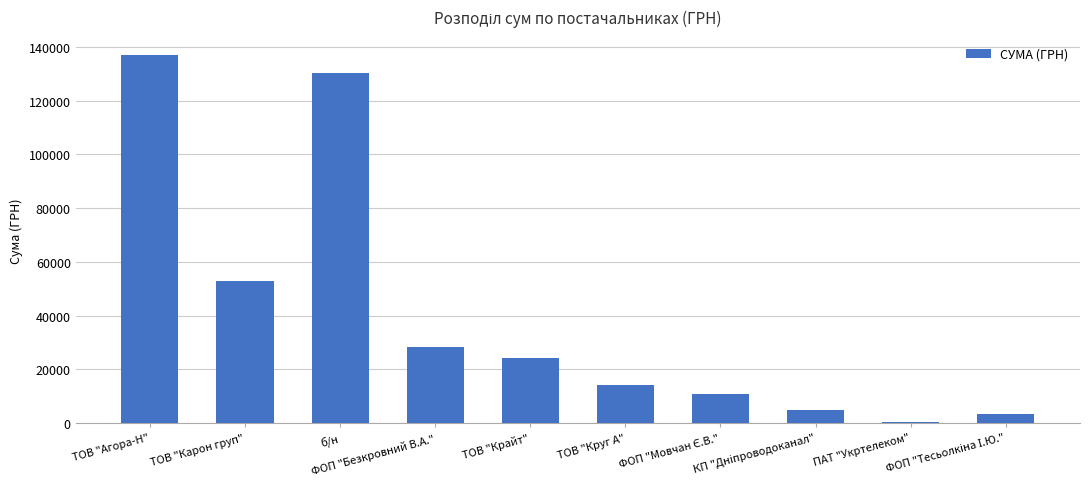

Which category has the lowest value across all series?

ПАТ "Укртелеком"